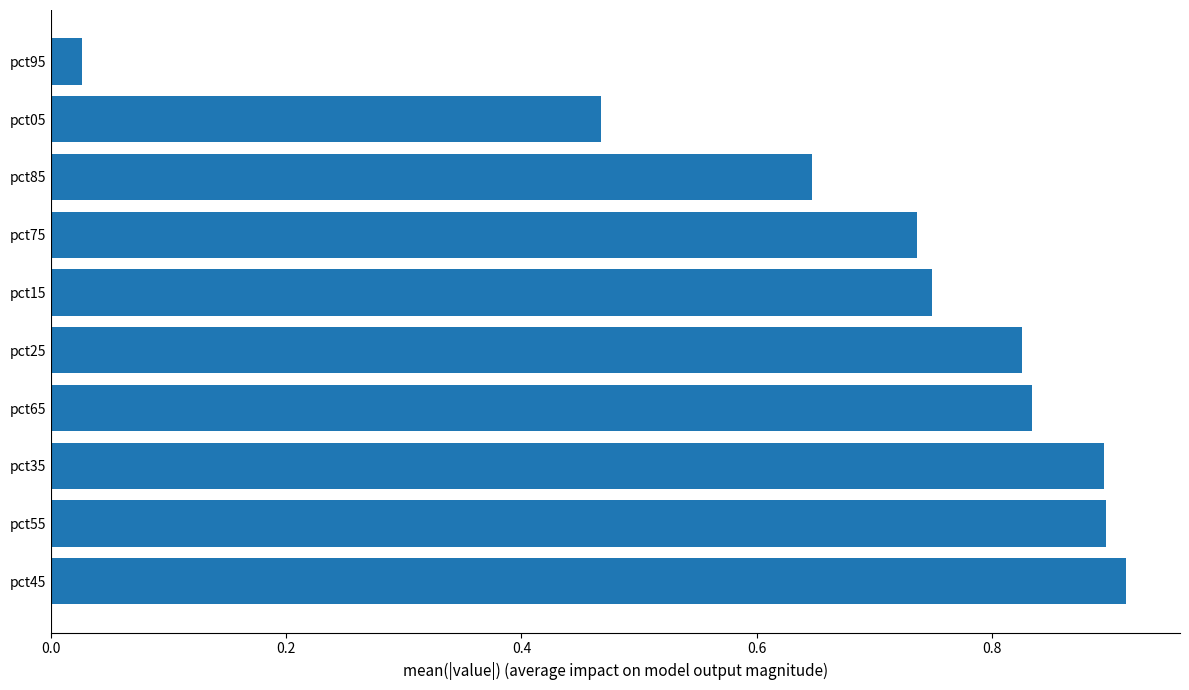

What is the sum of the values at pct75 and pct15?

1.5